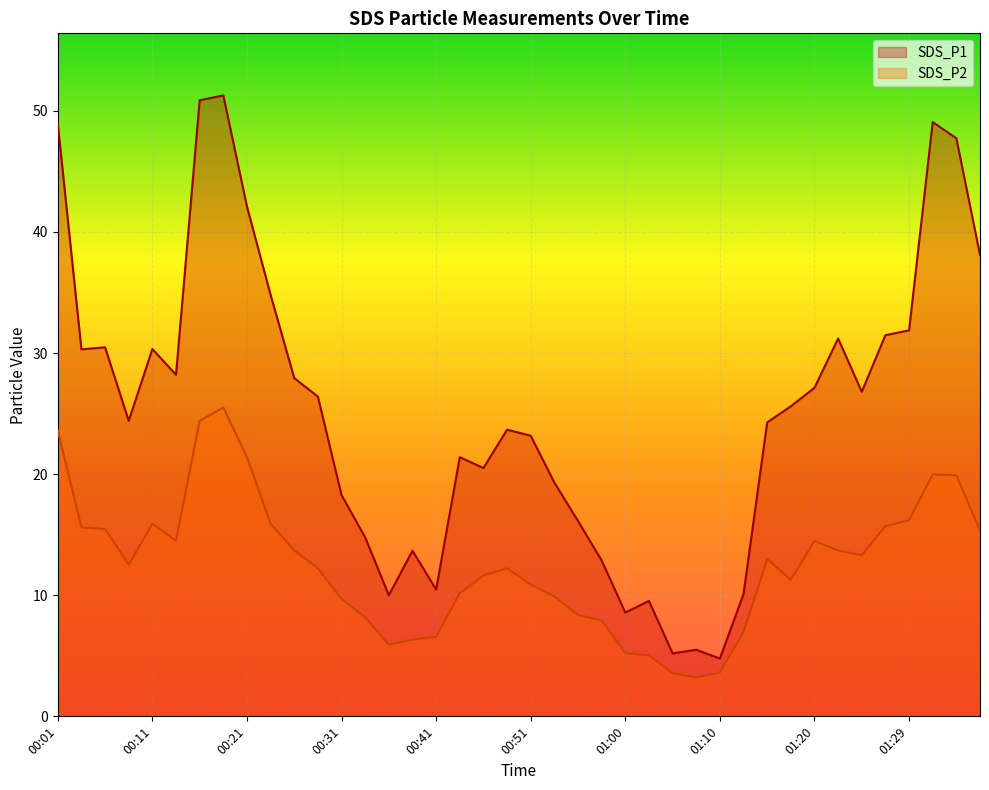

What are all the series names shown in the legend?

SDS_P1, SDS_P2